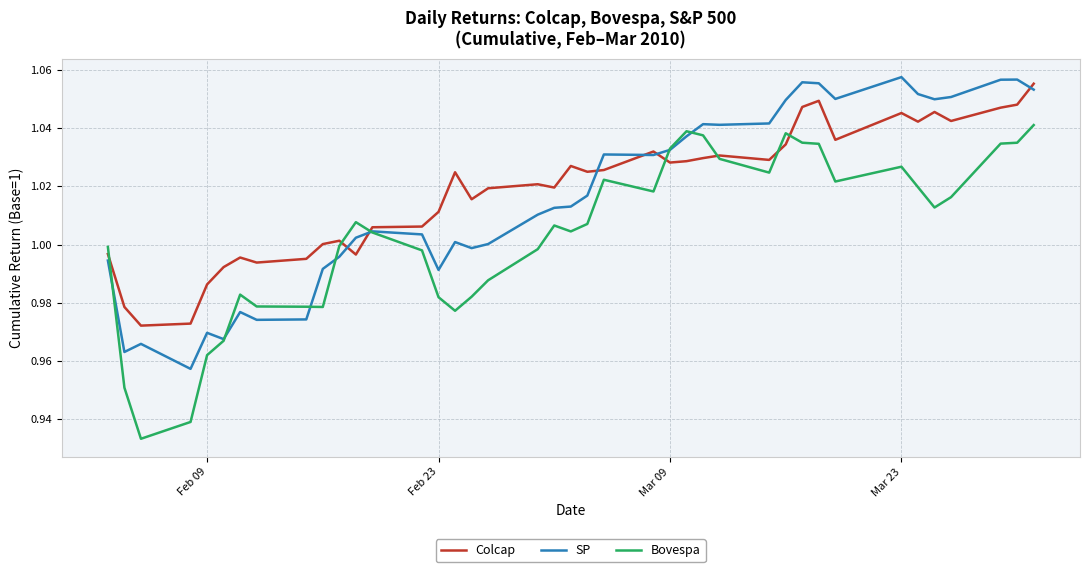

List the series in order of their overall mean, highest first.

Colcap, SP, Bovespa